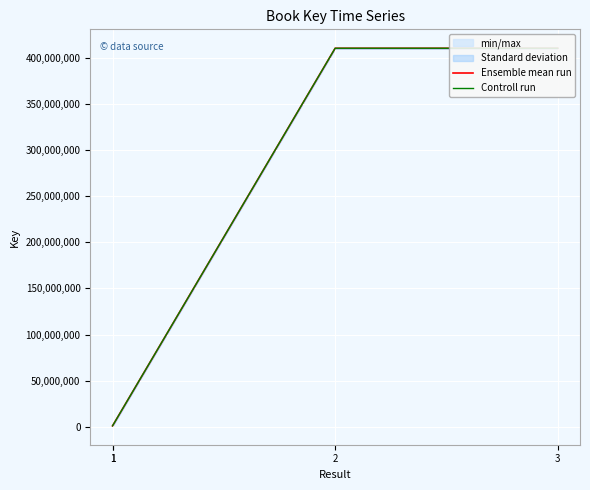

What are all the series names shown in the legend?

Ensemble mean run, Controll run